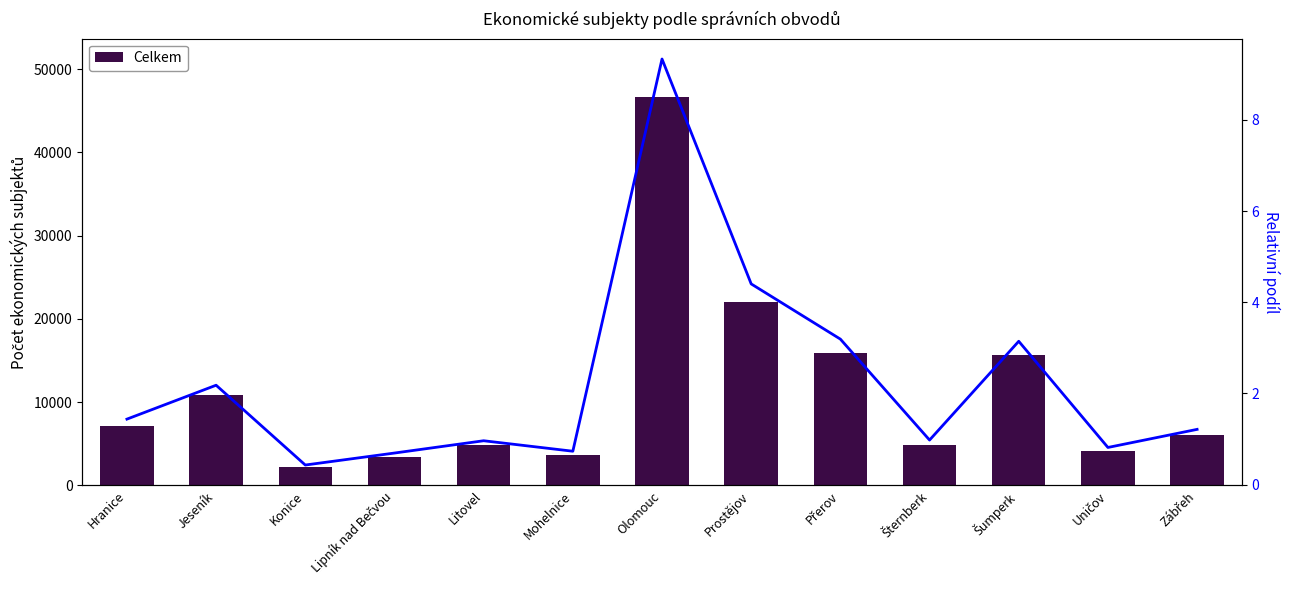

Count the number of values greater than 6055.

6